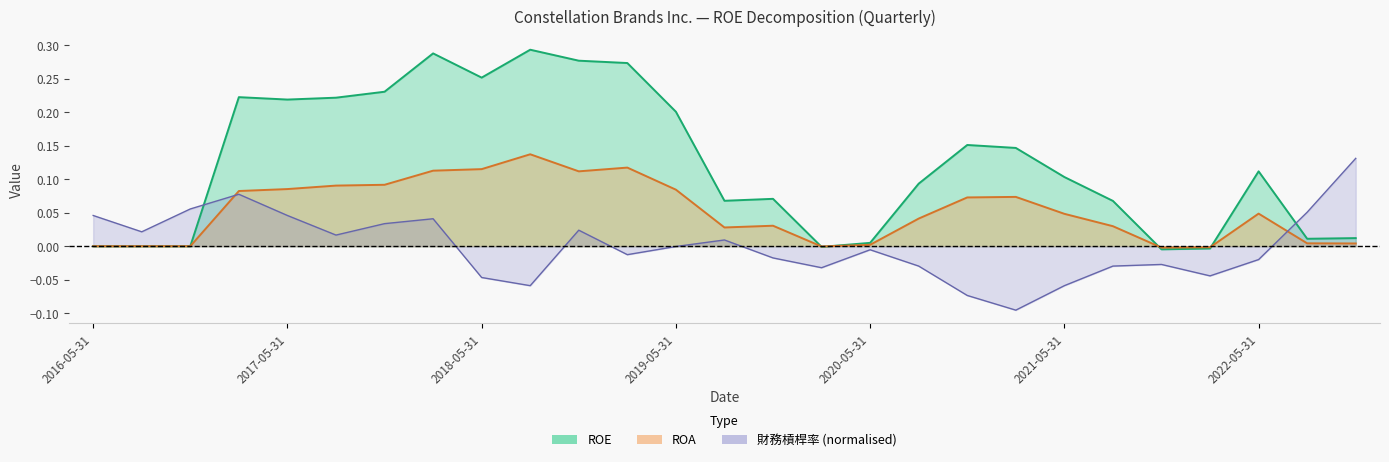

True or false: 財務槓桿率_scaled has a value of -0.0 at 2022-05-31.

False